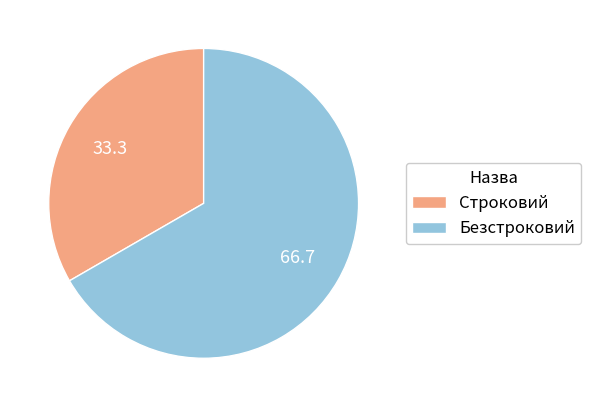

The Безстроковий slice represents 67% of the pie. True or false?

True